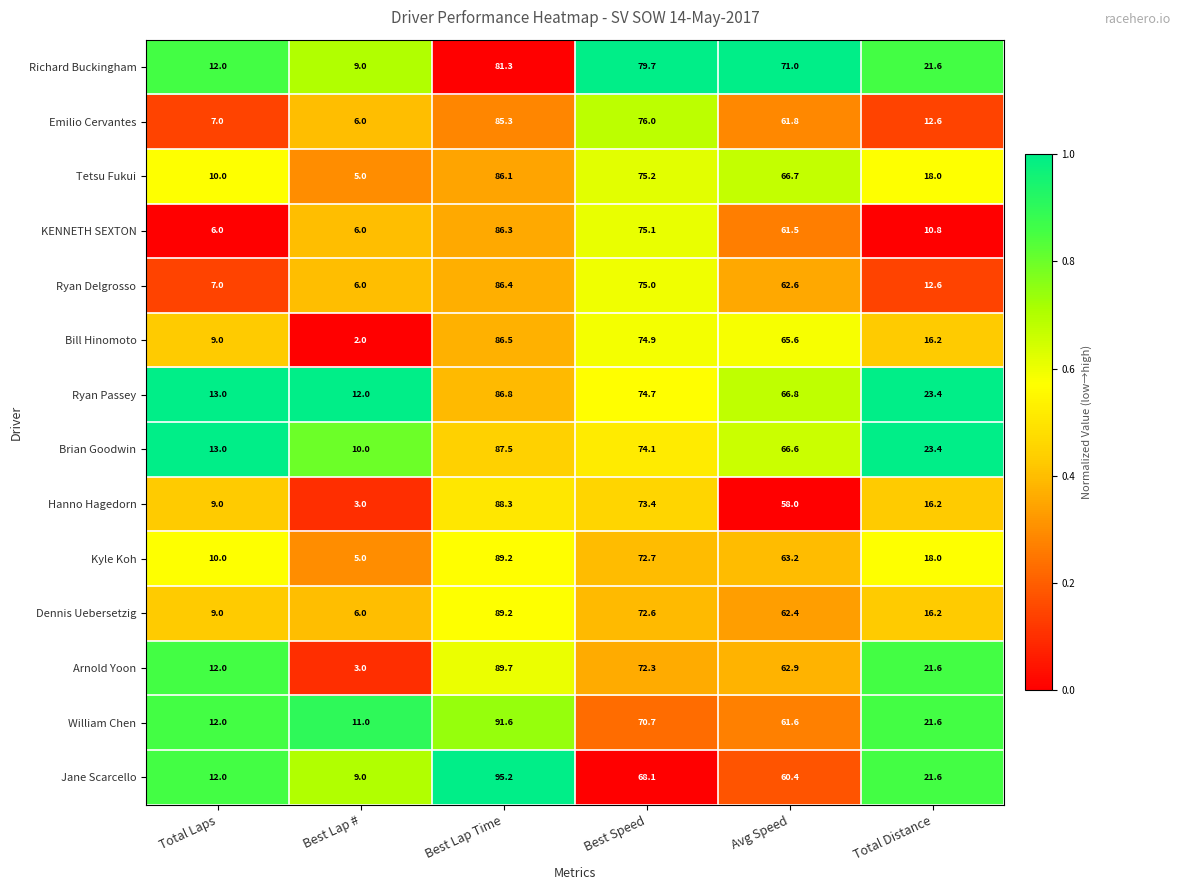

What is the spread (max minus min) of values at Total Laps?

7.0